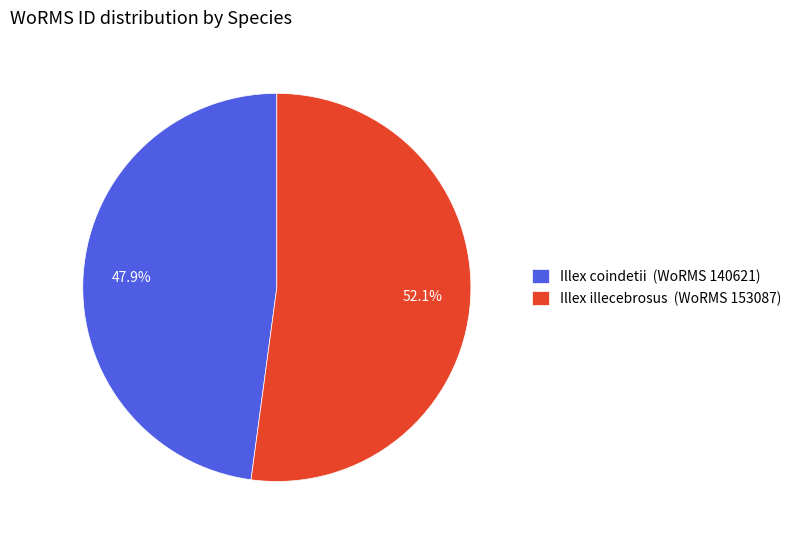

The Illex coindetii slice represents 48% of the pie. True or false?

True